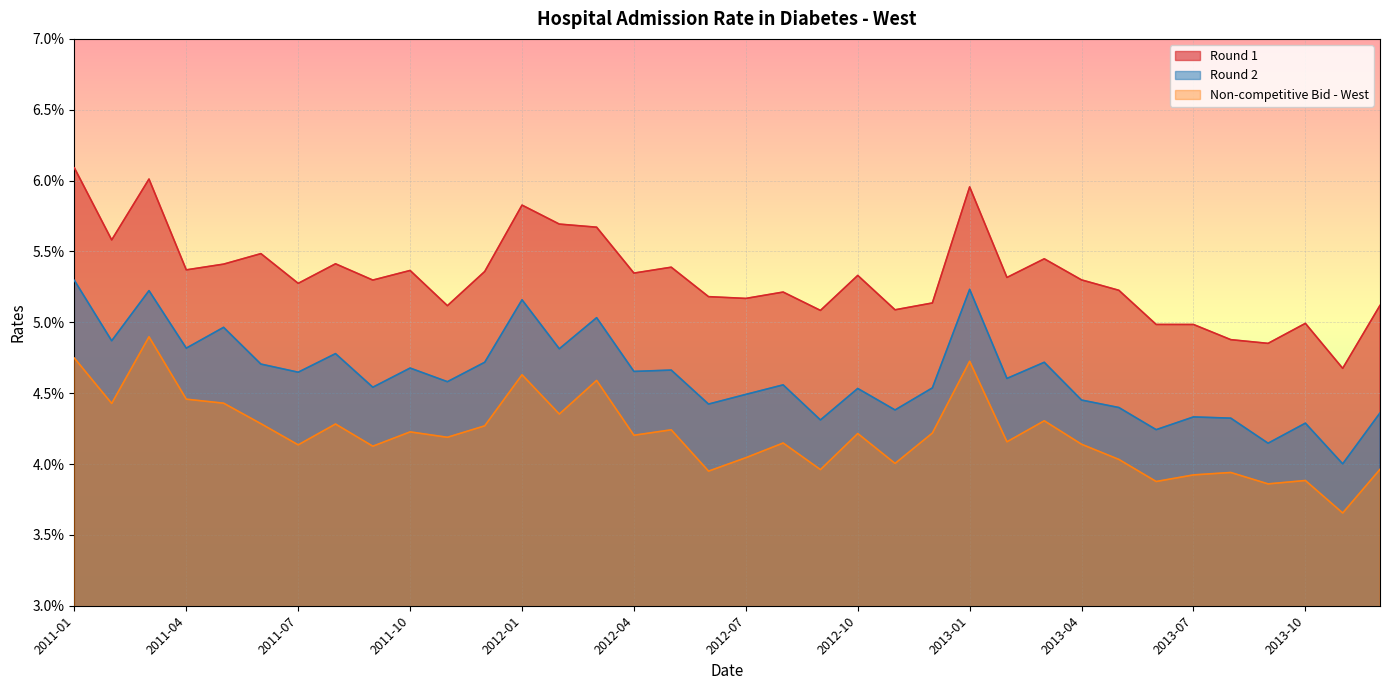

Count the Round 2 values in the range 0 to 1.

36